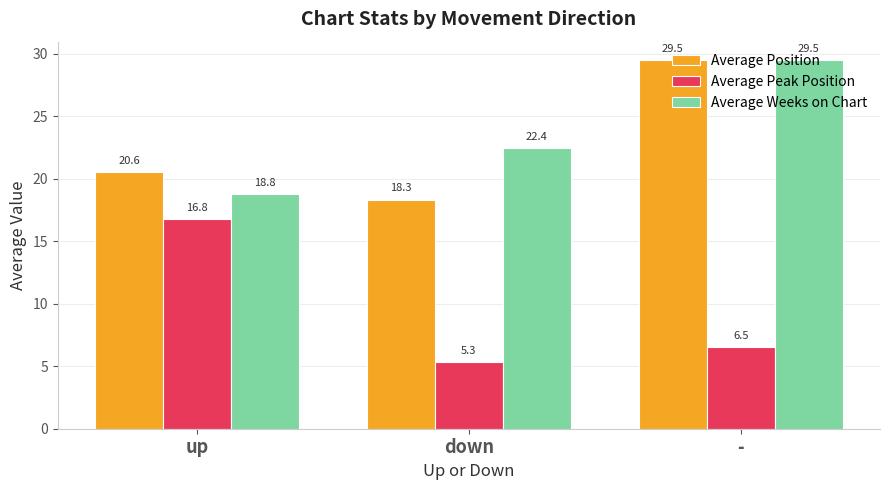

Reading left to right, what are all the values shown in this chart?

Average Position: 20.6	18.3	29.5
Average Peak Position: 16.8	5.3	6.5
Average Weeks on Chart: 18.8	22.4	29.5